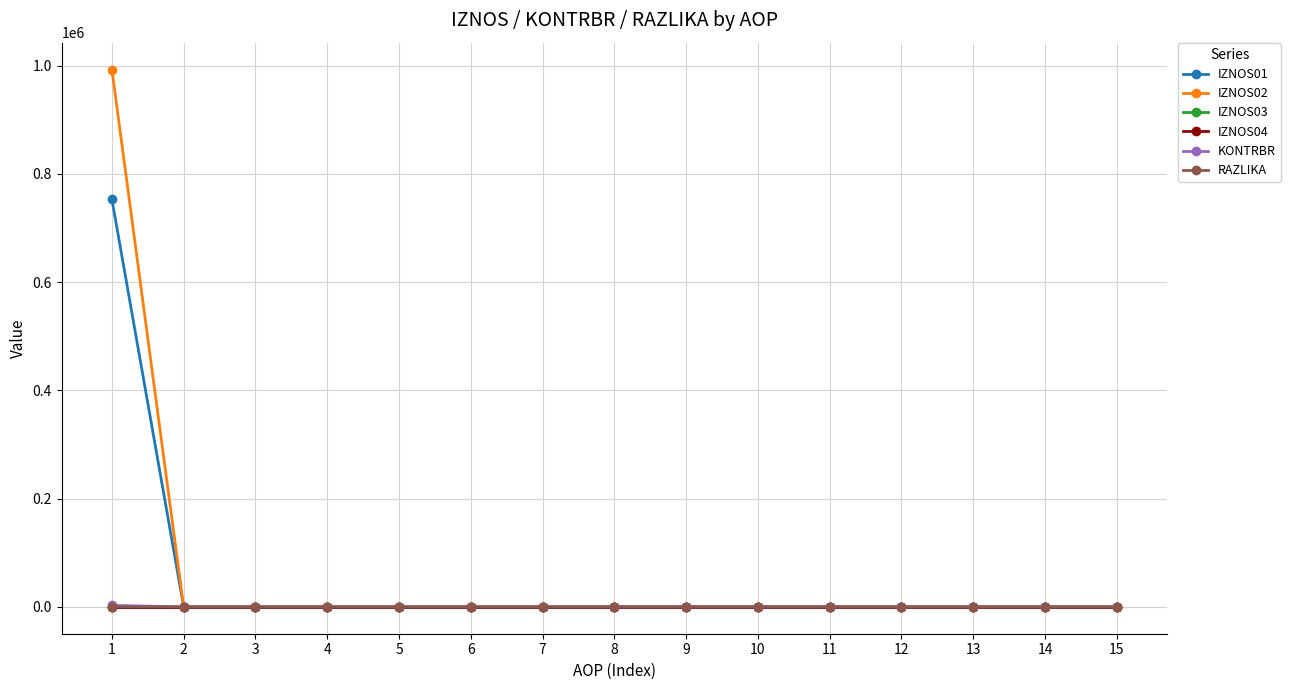

True or false: RAZLIKA has a value of 0.0 at 7.

True